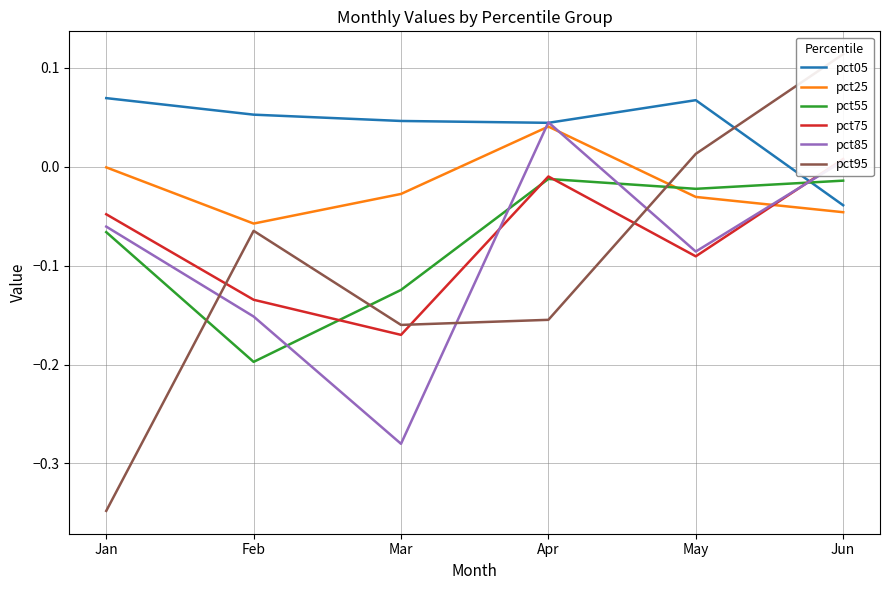

At which label does pct85 reach its peak?

Apr